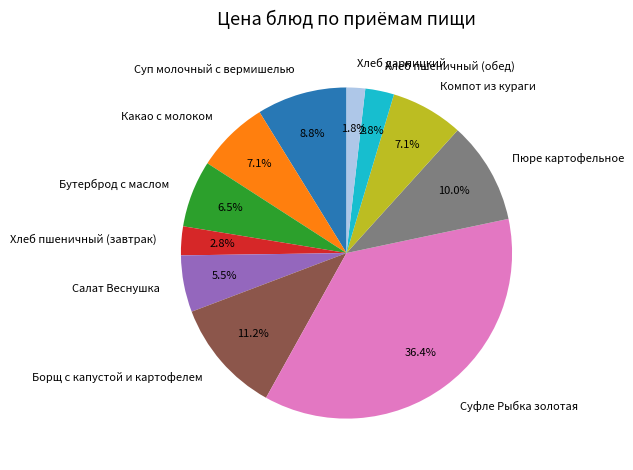

Which category has the biggest portion of the pie?

Суфле Рыбка золотая